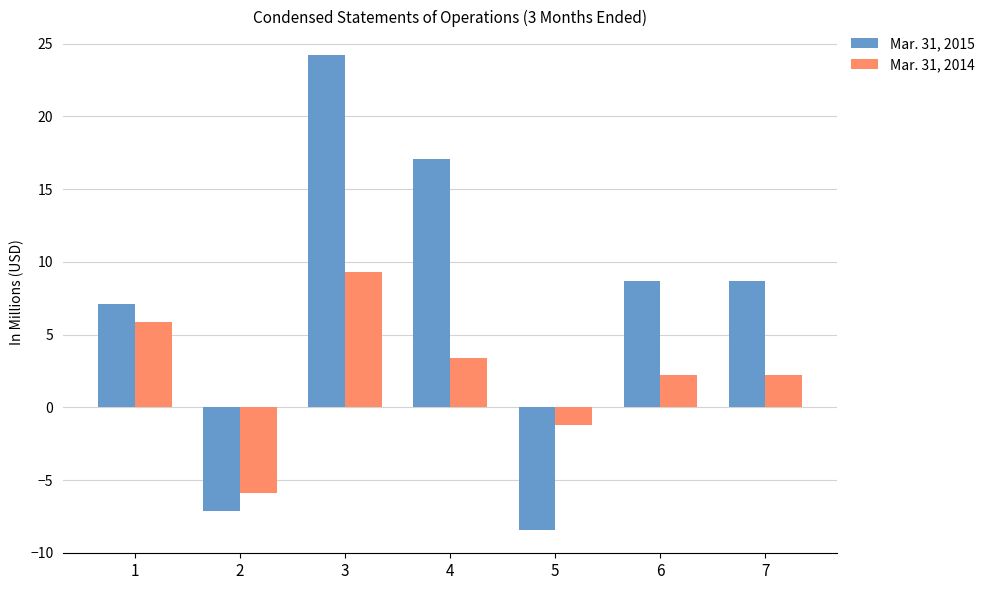

What is the difference between the second highest and minimum values in the Mar. 31, 2014 series?

11.8